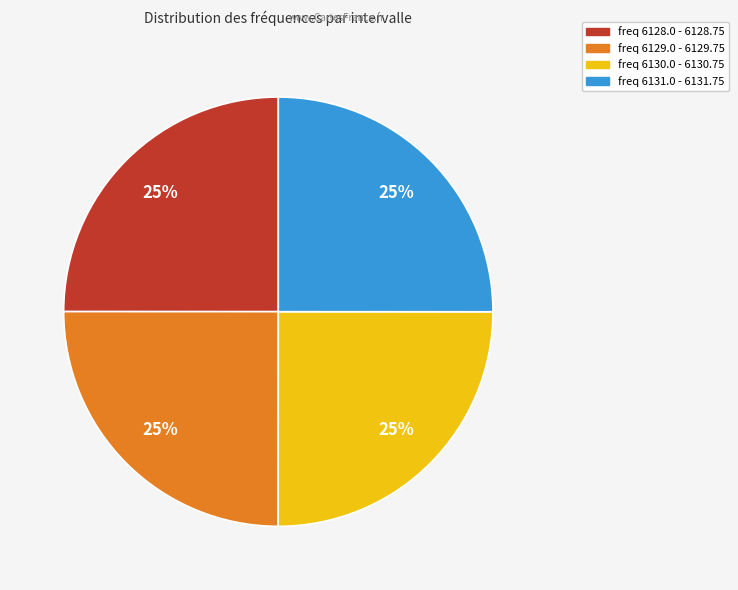

To the nearest percent, what portion does freq 6130.0 - 6130.75 represent?

25%